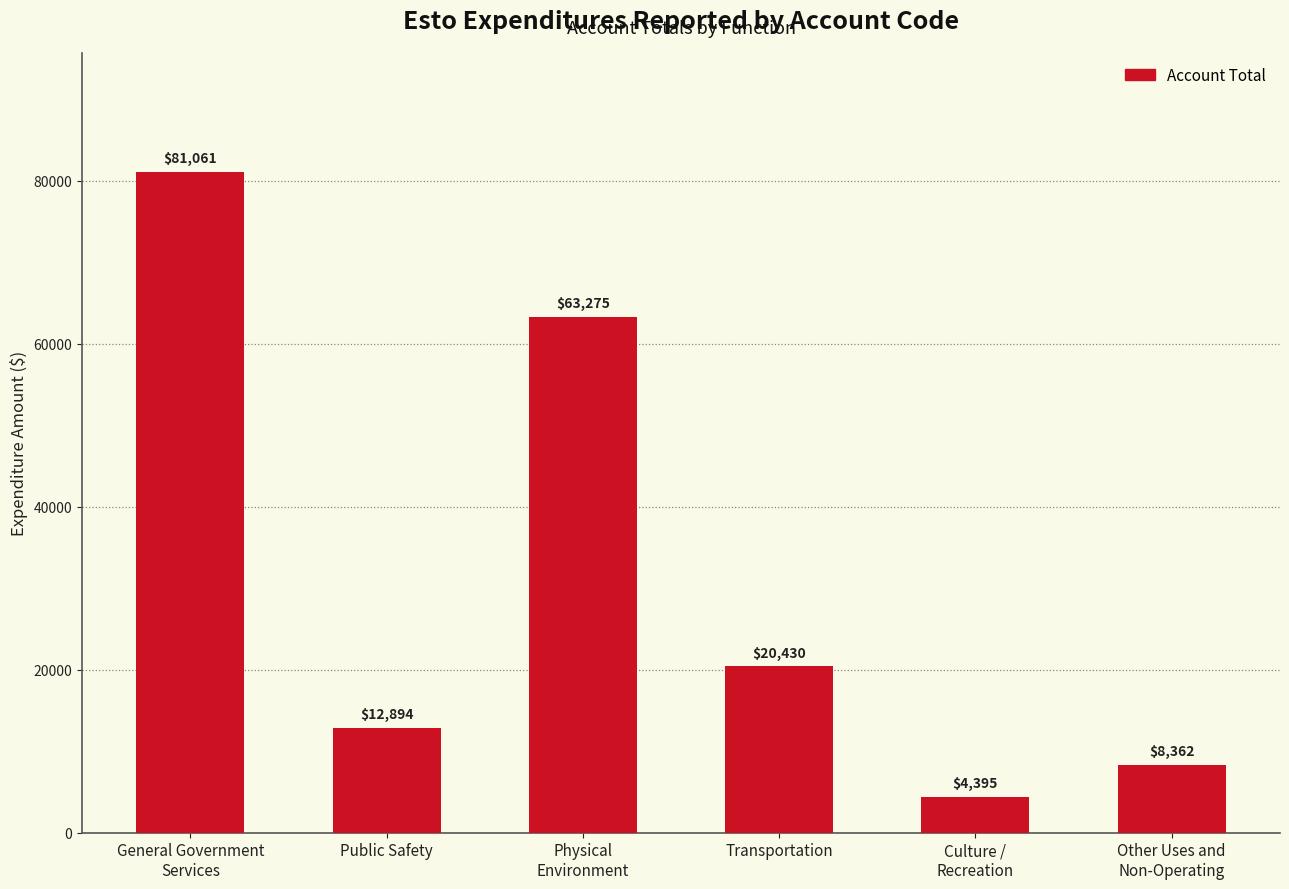

Rank the categories by value from highest to lowest.

General Government
Services, Physical
Environment, Transportation, Public Safety, Other Uses and
Non-Operating, Culture /
Recreation